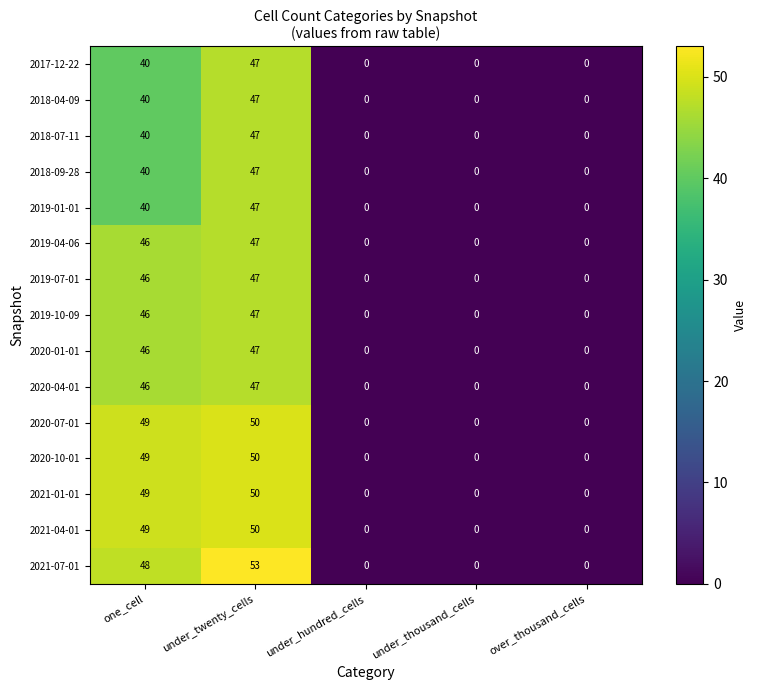

The 2021-01-01 series shows 0 at under_hundred_cells. True or false?

True